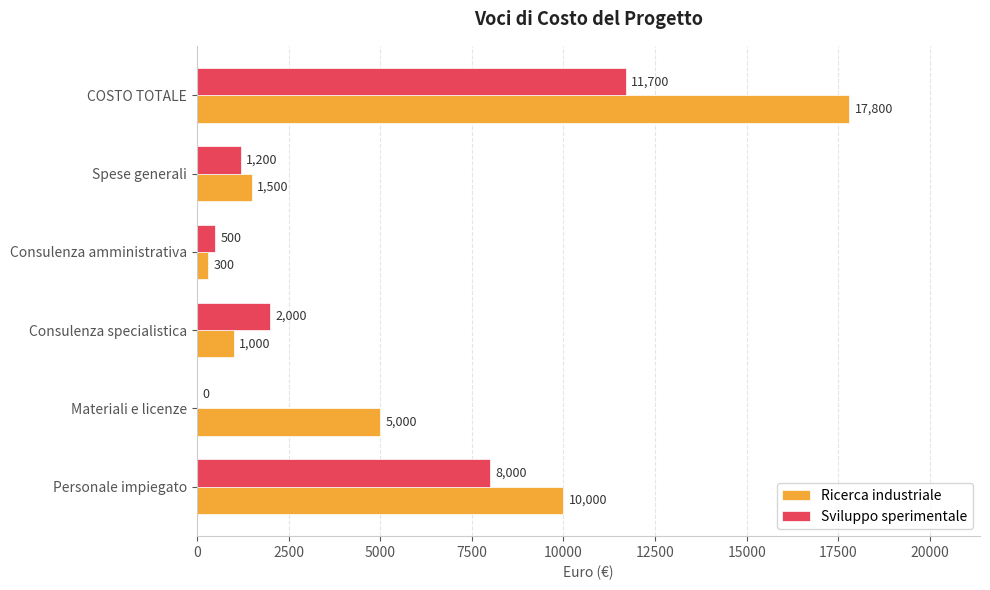

The Ricerca industriale series shows 5000 at Materiali e licenze. True or false?

True